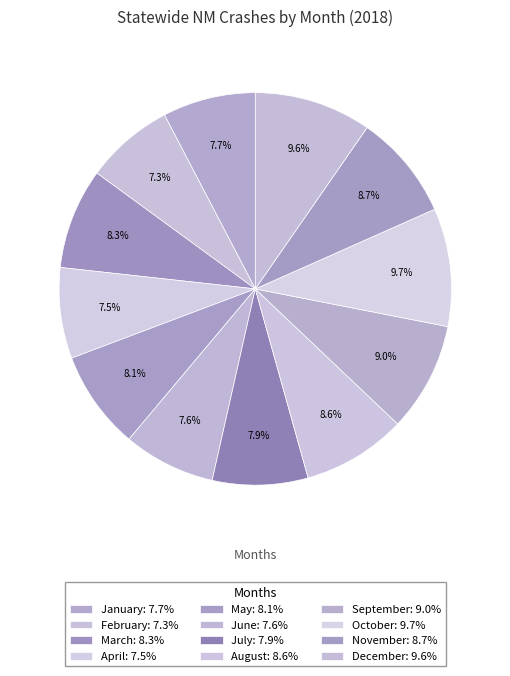

What percentage is the December slice, to the nearest percent?

10%